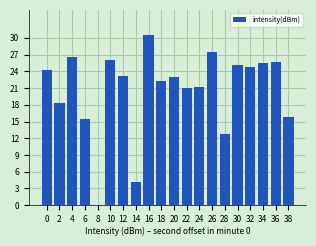

What is the sum of the values at 18 and 26?

49.7